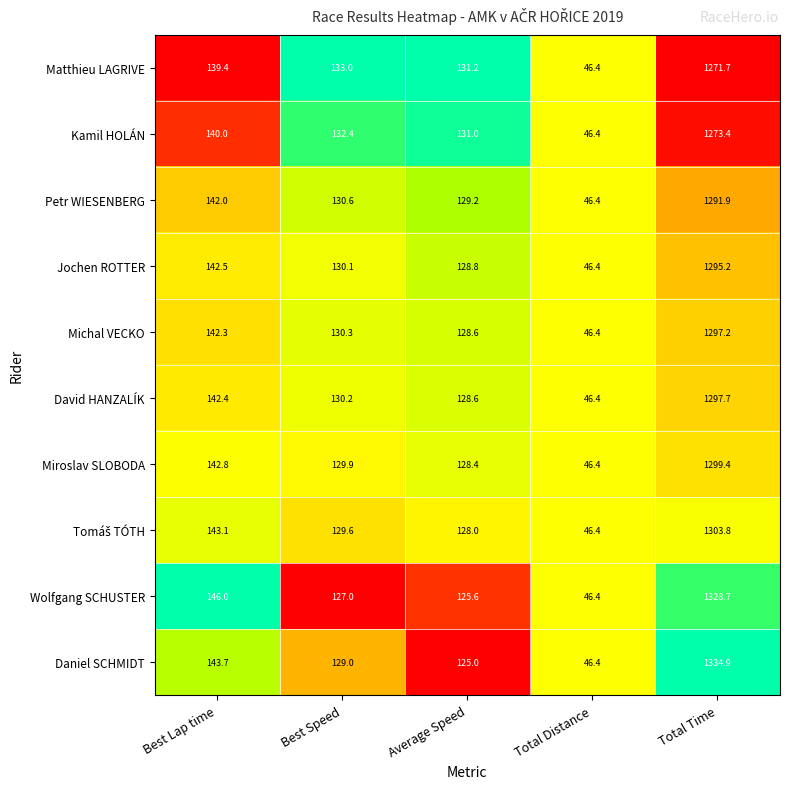

Where does the Jochen ROTTER series first go above 130?

Best Lap time